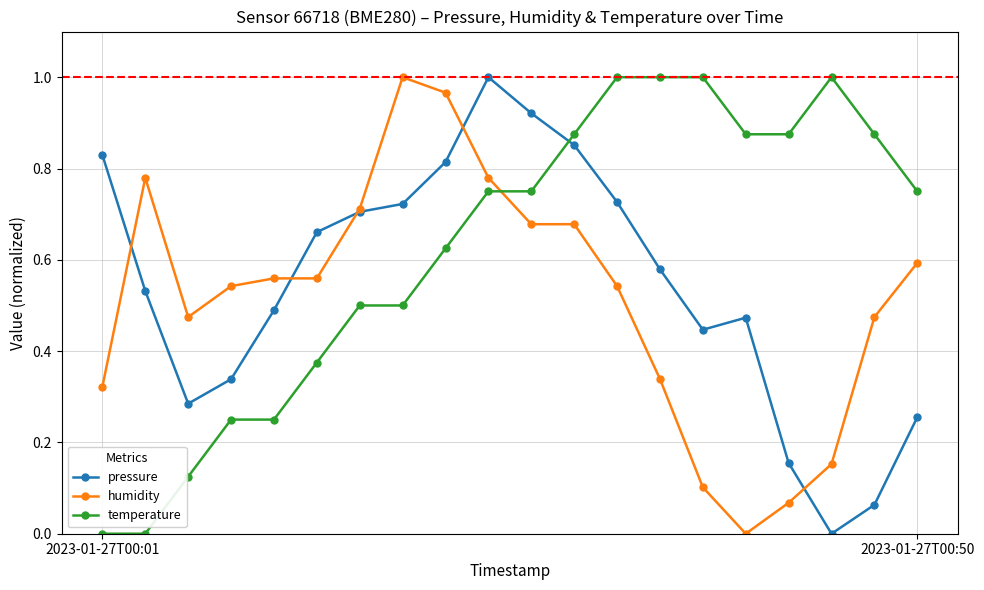

Which series ends up on top after the final intersection of temperature and humidity?

temperature